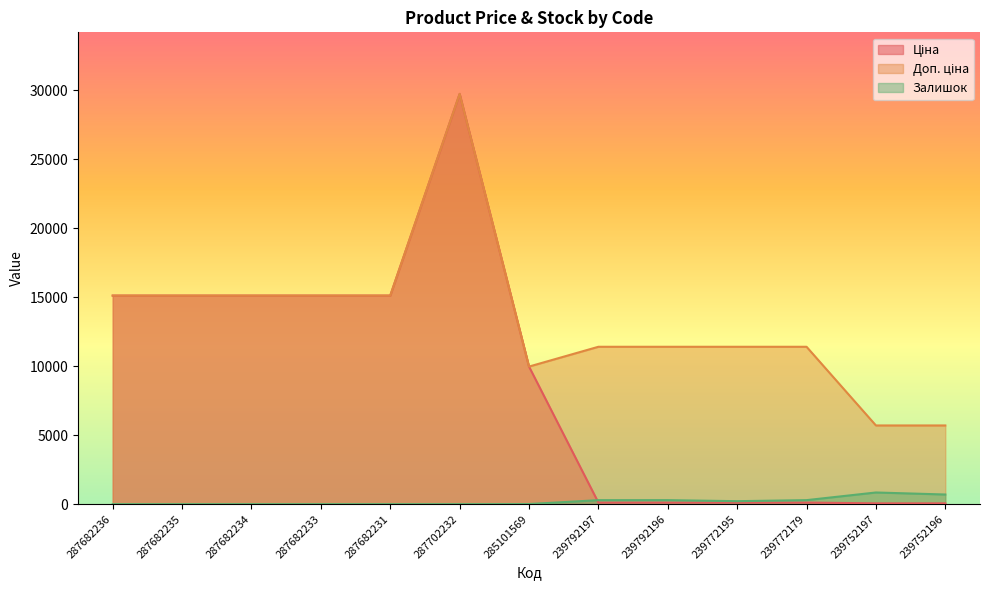

Rank the series by their average value, from lowest to highest.

Залишок, Ціна, Доп. ціна